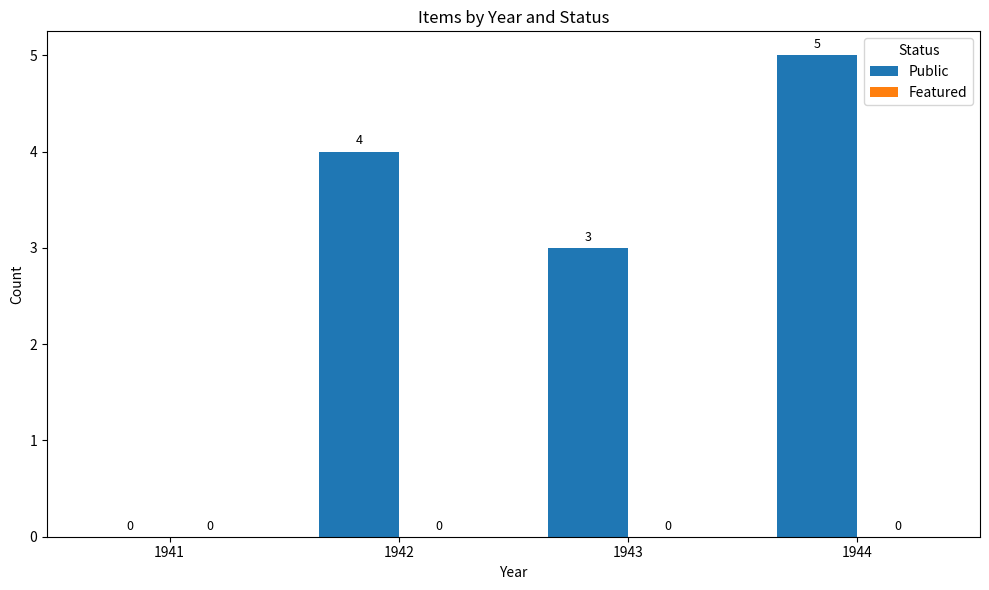

Between 1942 and 1944, which is larger?

1944